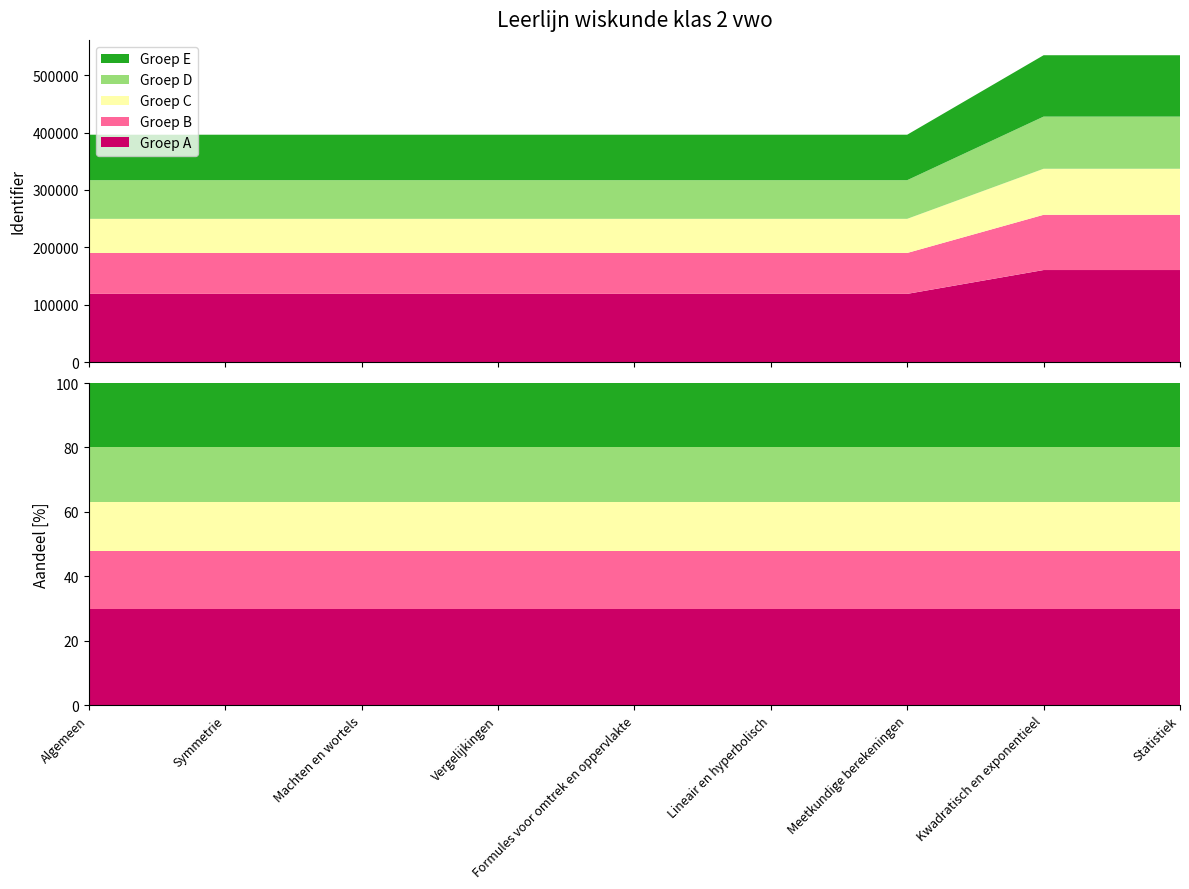

Reading right to left, what are all the values shown in this chart?

534739	534738	396242	396239	396236	396233	396230	396227	396223